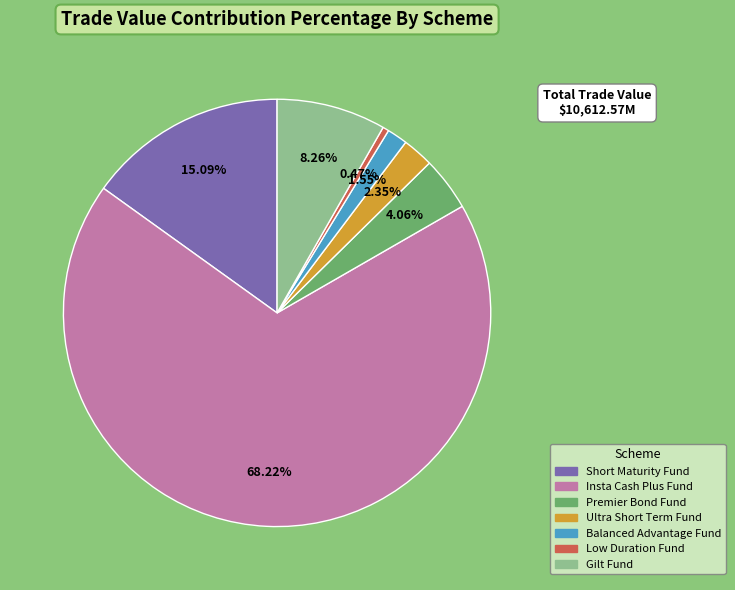

Which category has the smallest portion of the pie?

Low Duration Fund